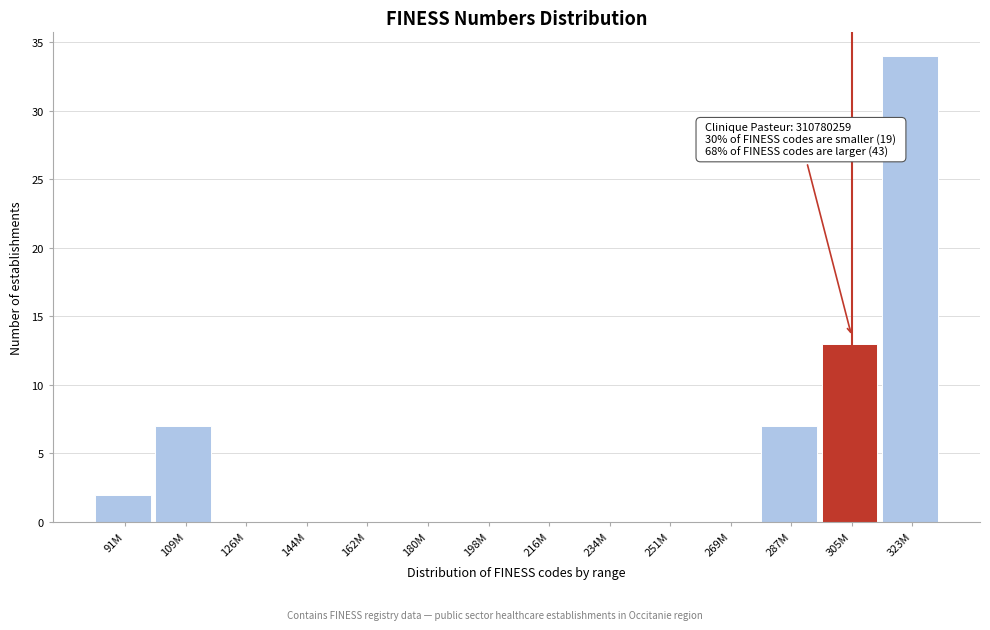

Reading left to right, extract all data points from this chart.

91M=2	109M=7	126M=0	144M=0	162M=0	180M=0	198M=0	216M=0	234M=0	251M=0	269M=0	287M=7	305M=13	323M=34